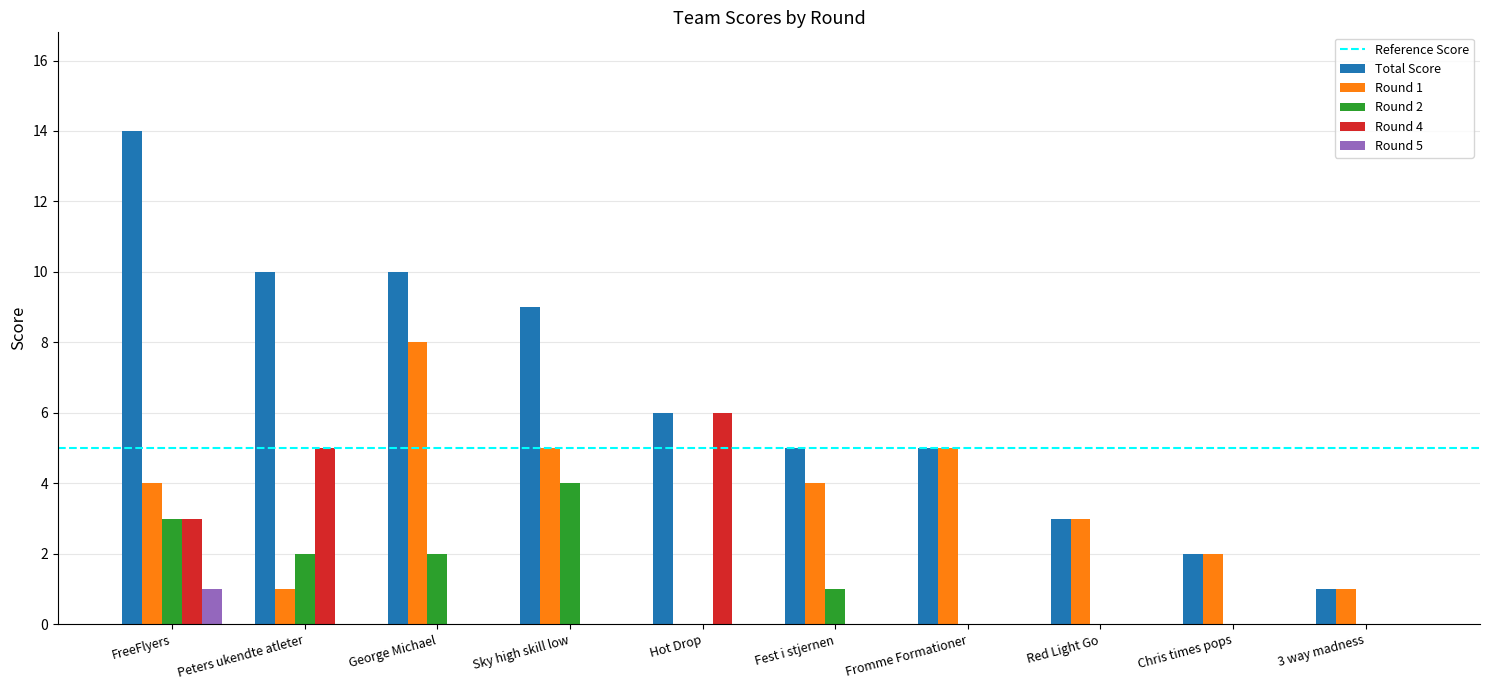

Reading left to right, transcribe all the data shown in this chart.

Total Score: 14	10	10	9	6	5	5	3	2	1
Round 1: 4	1	8	5	0	4	5	3	2	1
Round 2: 3	2	2	4	0	1	0	0	0	0
Round 4: 3	5	0	0	6	0	0	0	0	0
Round 5: 1	0	0	0	0	0	0	0	0	0